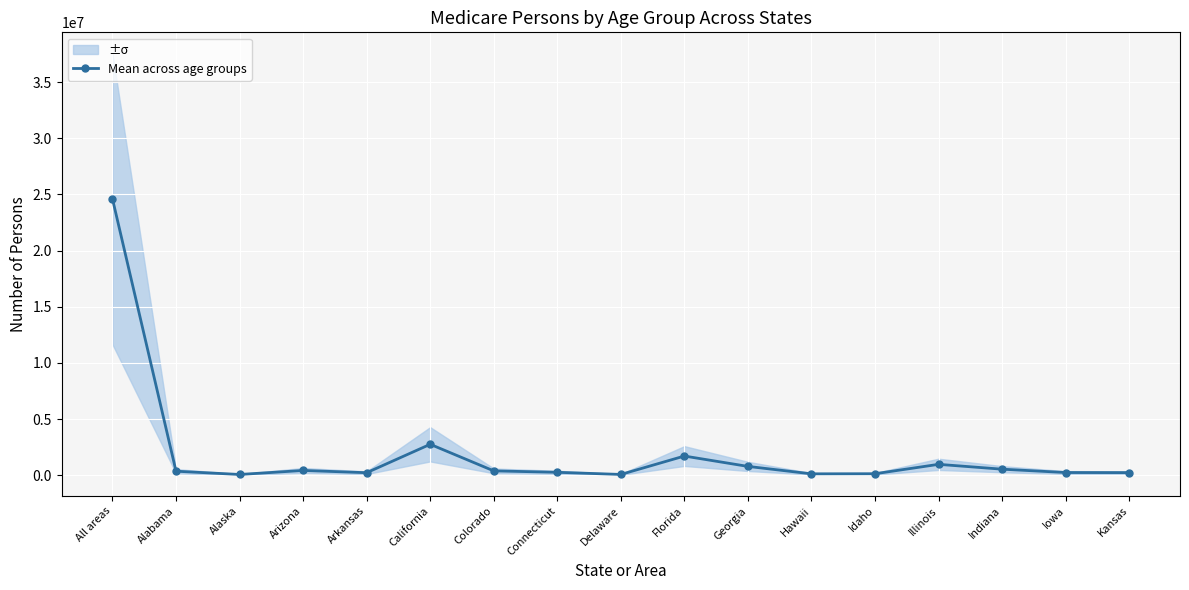

Which category has the highest value across all series?

All areas